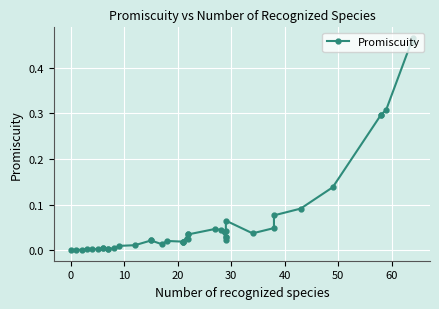

Reading left to right, transcribe all the data shown in this chart.

0.0	0.0	0.0	0.0	0.0	0.0	0.0	0.0	0.0	0.0	0.0	0.0	0.0	0.0	0.0	0.0	0.0	0.0	0.0	0.0	0.0	0.0	0.0	0.0	0.0	0.0	0.0	0.0	0.0	0.1	0.0	0.0	0.1	0.1	0.1	0.3	0.3	0.3	0.5	0.5